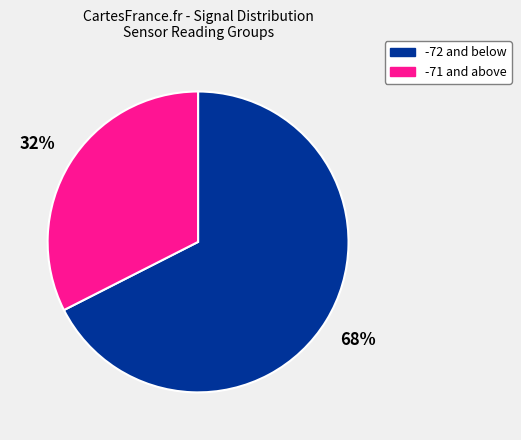

To the nearest percent, what percentage of the pie is -72 and below?

68%